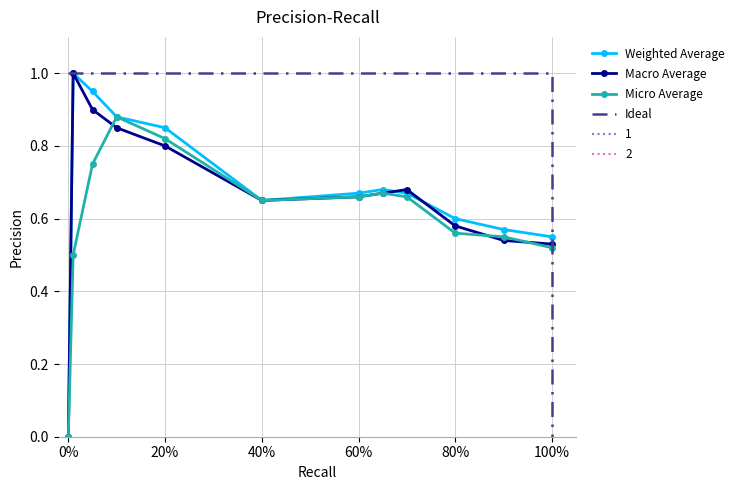

What is the highest value of the Weighted Average series?

1.0